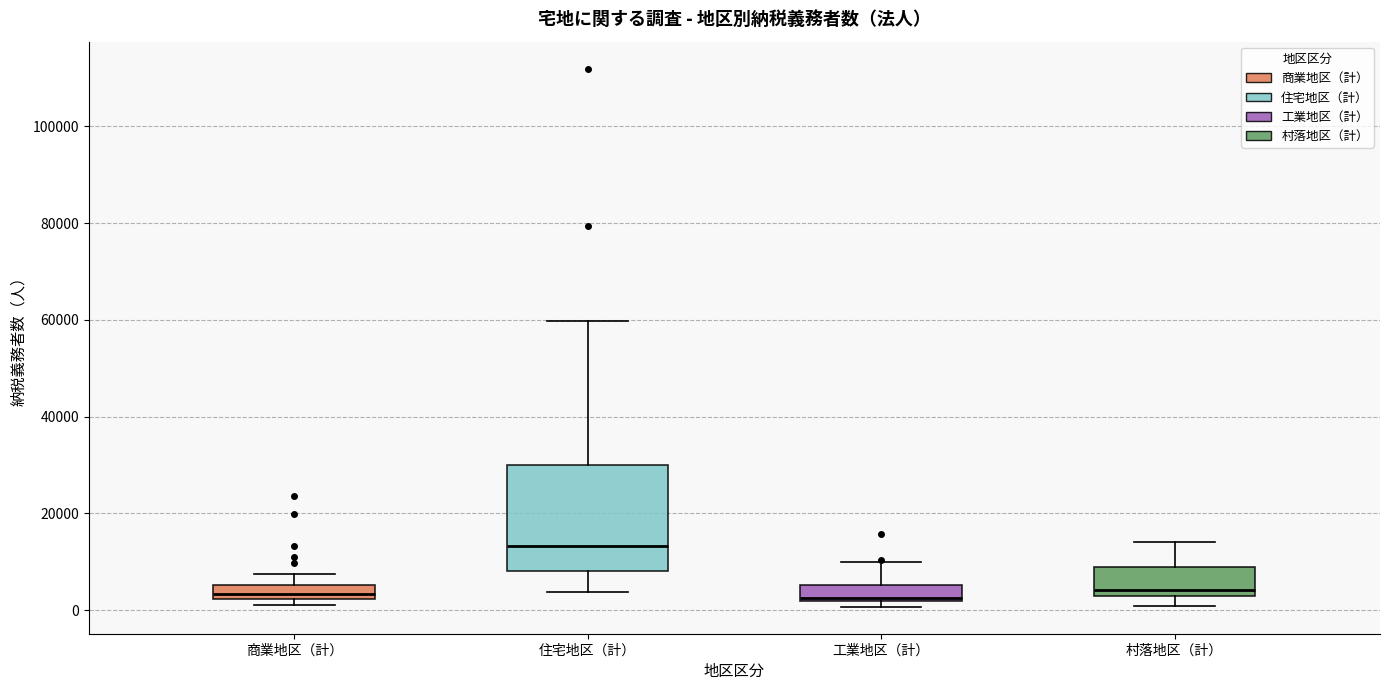

Which box is the tallest, from its lower edge to its upper edge?

住宅地区（計）